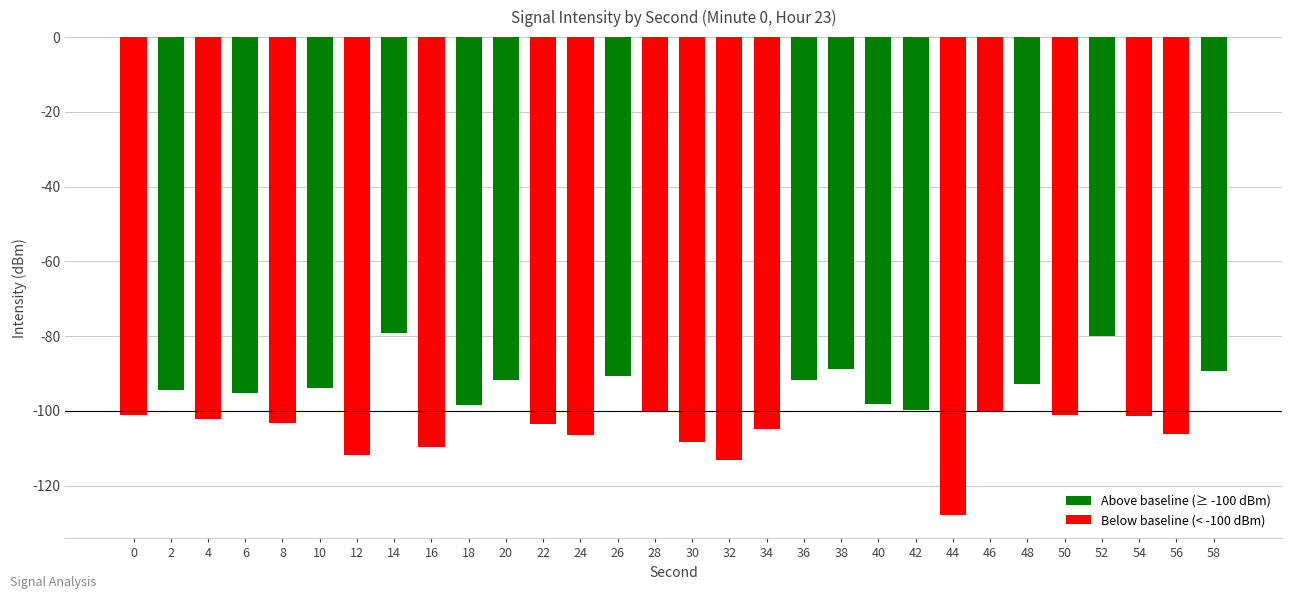

What is the sum of all values?

-2984.2